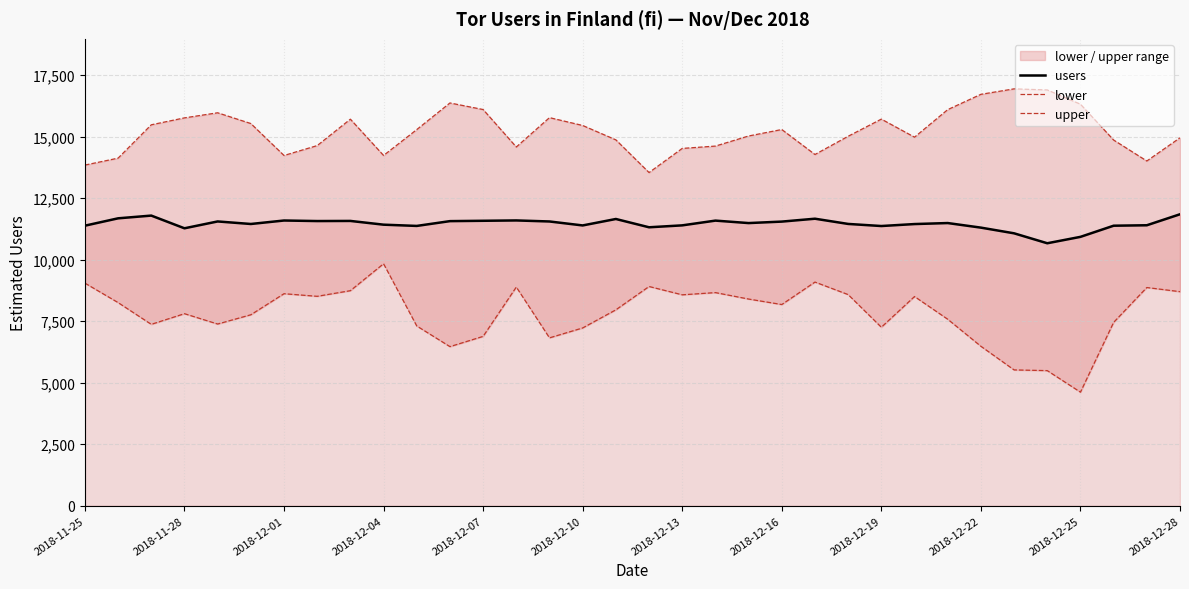

True or false: users and lower intersect in this chart.

False